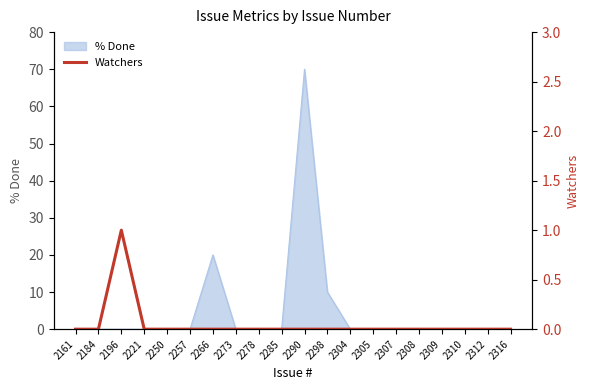

List the labels in order of value, smallest first.

2161, 2184, 2221, 2250, 2257, 2266, 2273, 2278, 2285, 2290, 2298, 2304, 2305, 2307, 2308, 2309, 2310, 2312, 2316, 2196